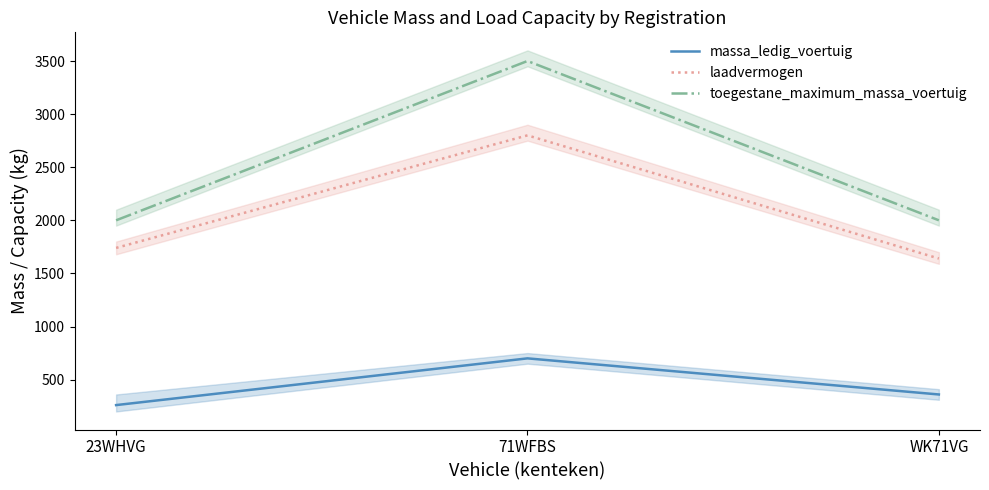

Which series has the widest spread of values?

toegestane_maximum_massa_voertuig